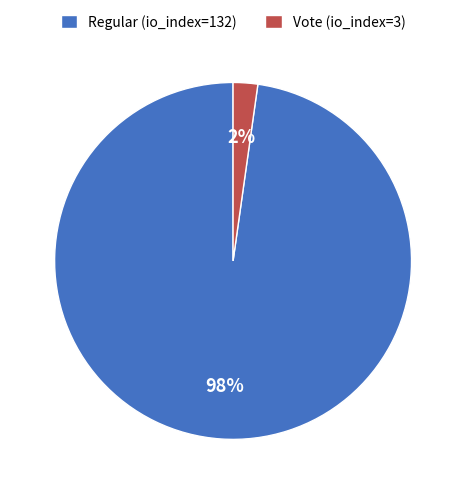

How many segments does this pie chart have?

2